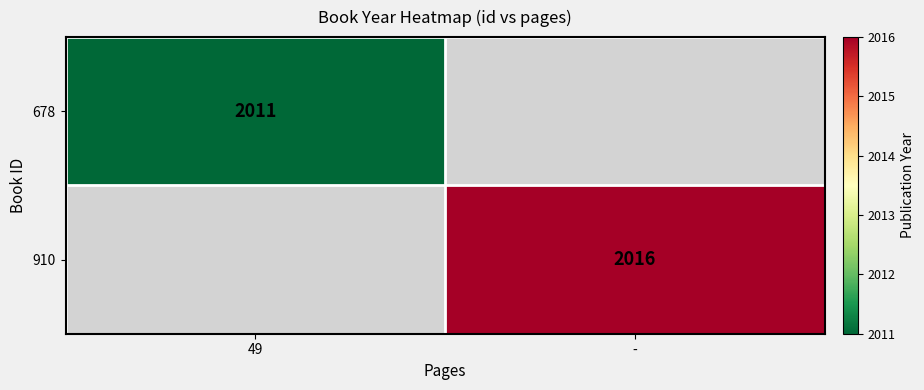

True or false: 678 has a value of 1277 at 49.

False